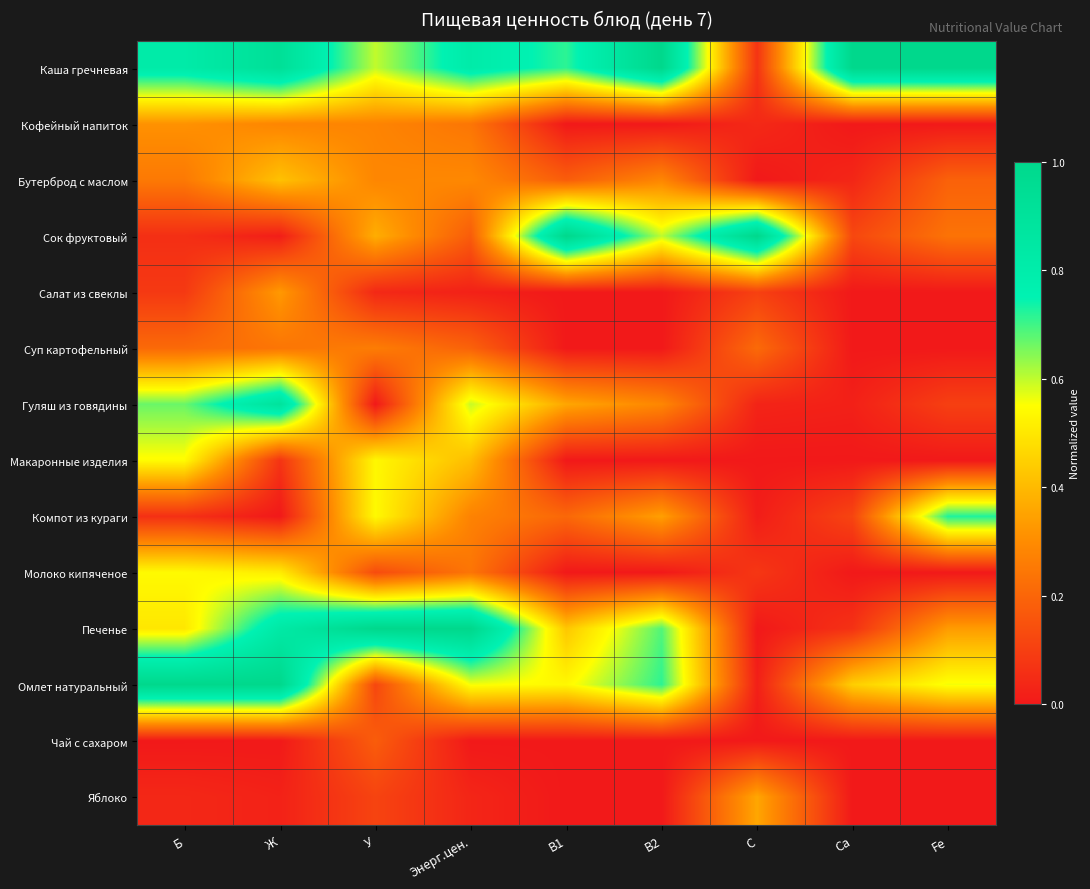

Between Б and У, which series saw the biggest shift?

Омлет натуральный